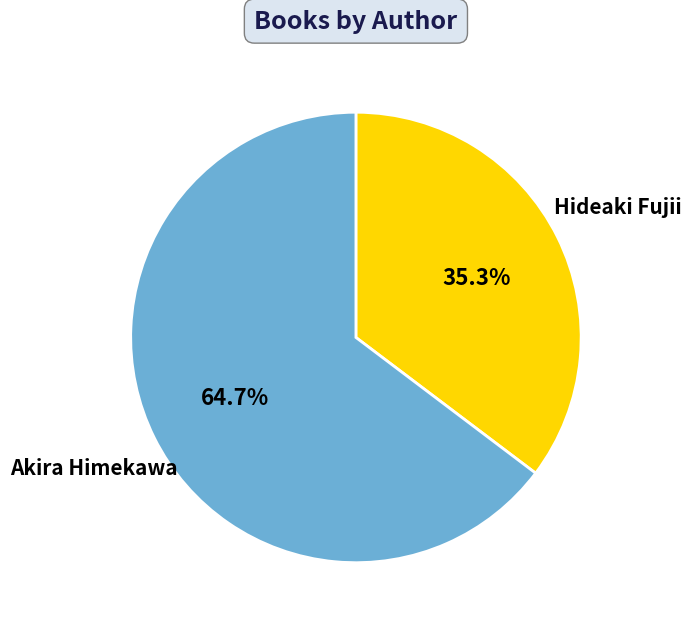

To the nearest percent, what is the combined percentage of Akira Himekawa and Hideaki Fujii?

100%